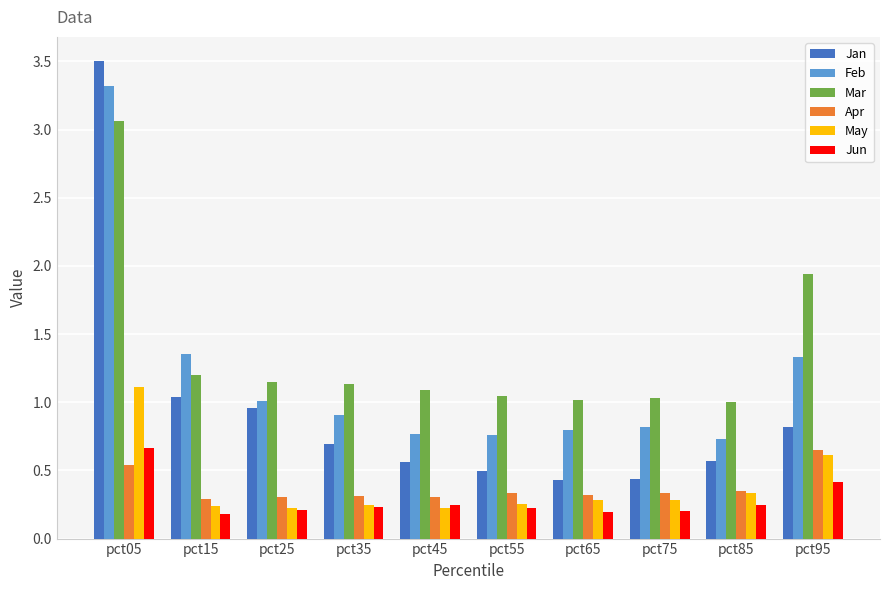

What is the highest value of the Feb series?

3.3